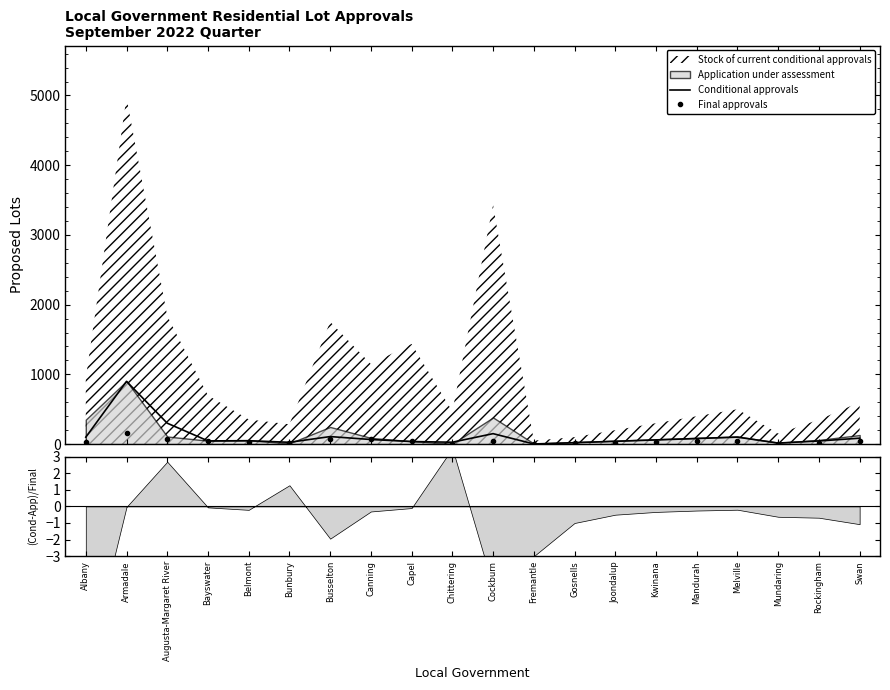

What is the sum of all Final approvals values?

815